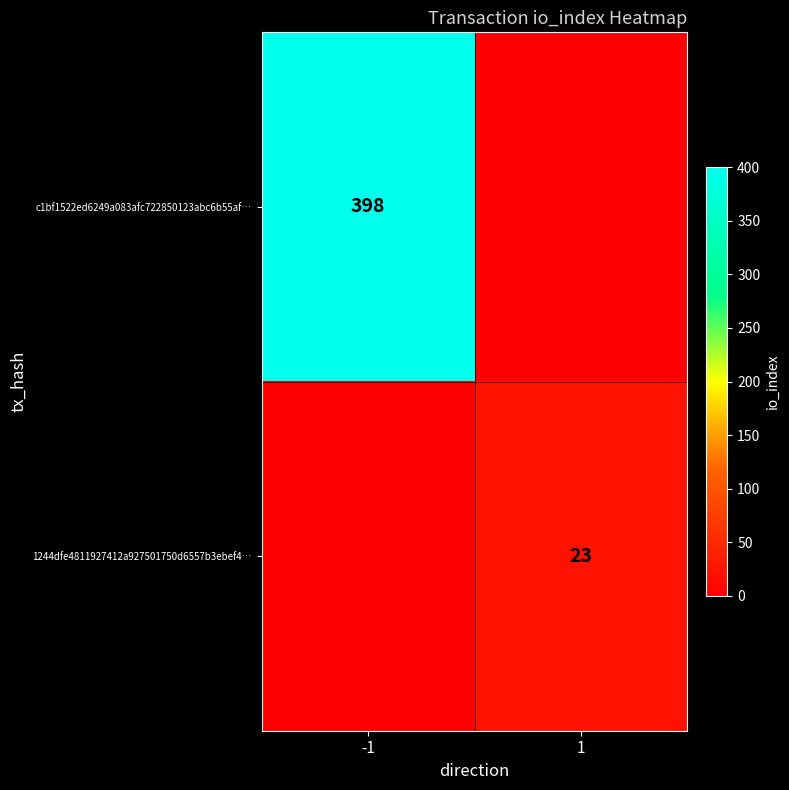

Is it true that c1bf1522ed6249a083afc722850123abc6b55af… equals 398 at -1?

True